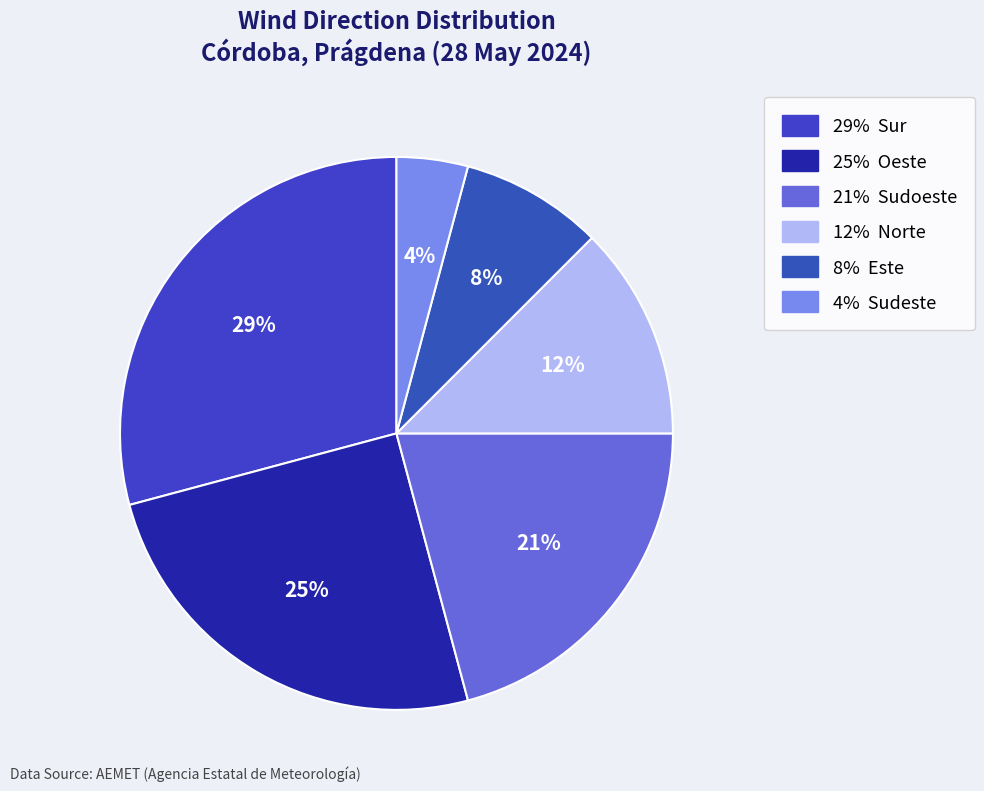

How many segments does this pie chart have?

6